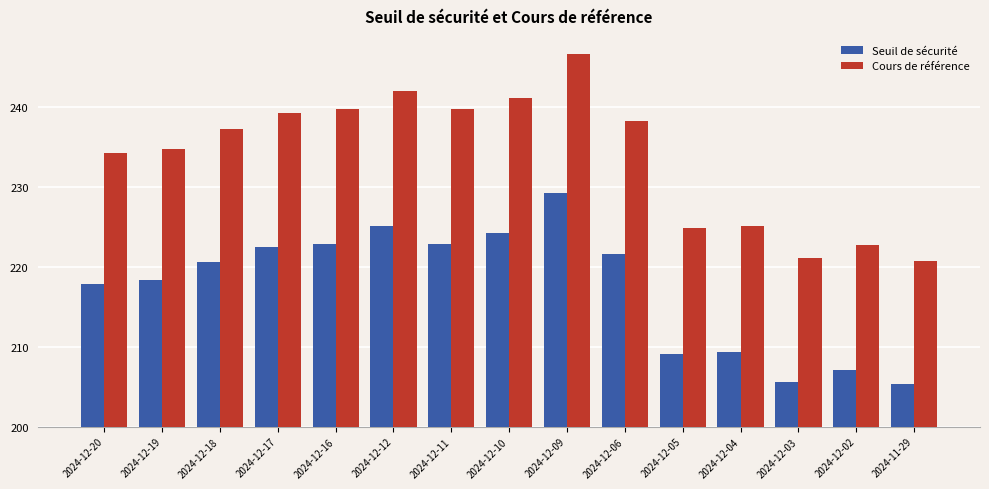

Are the bars grouped side by side (vs. stacked)?

Yes